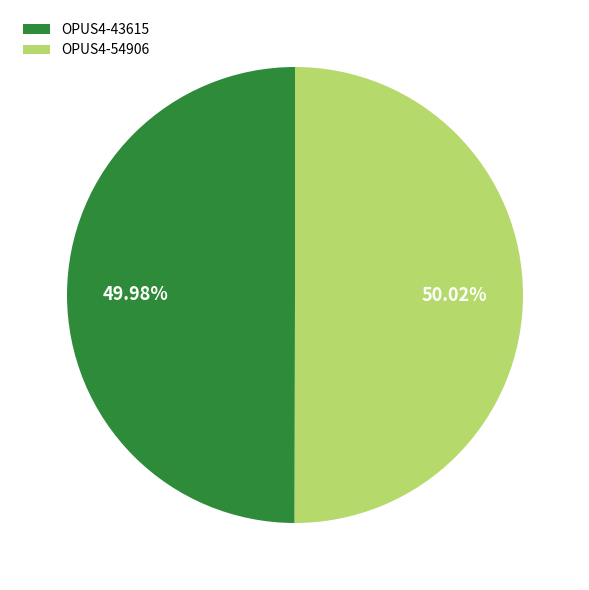

Does any single category account for the majority?

Yes